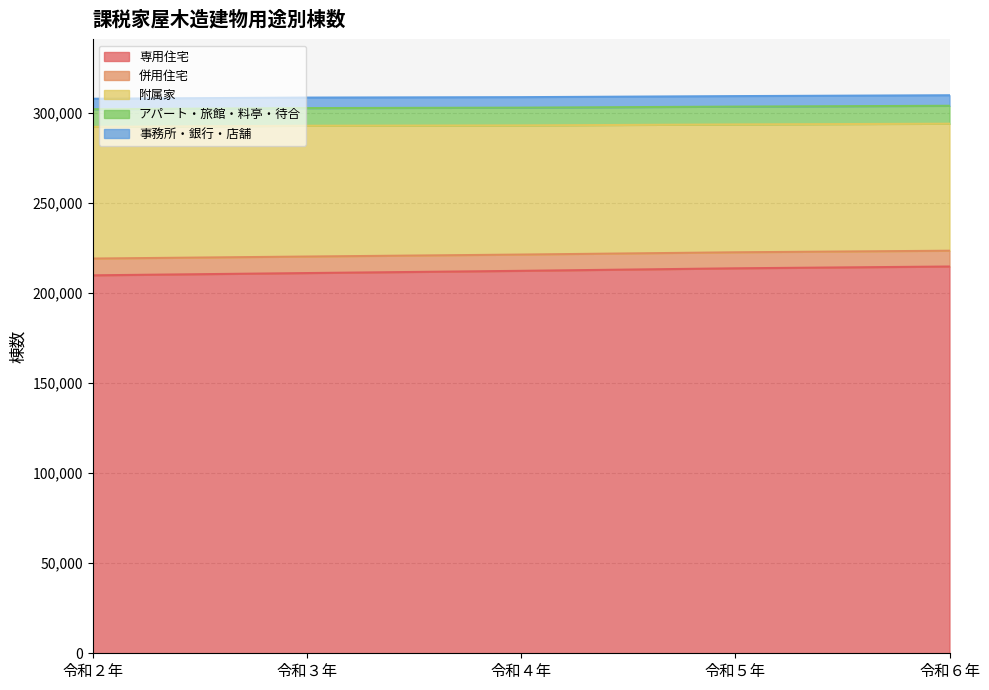

Between 令和６年 and 令和３年, which is larger?

令和６年